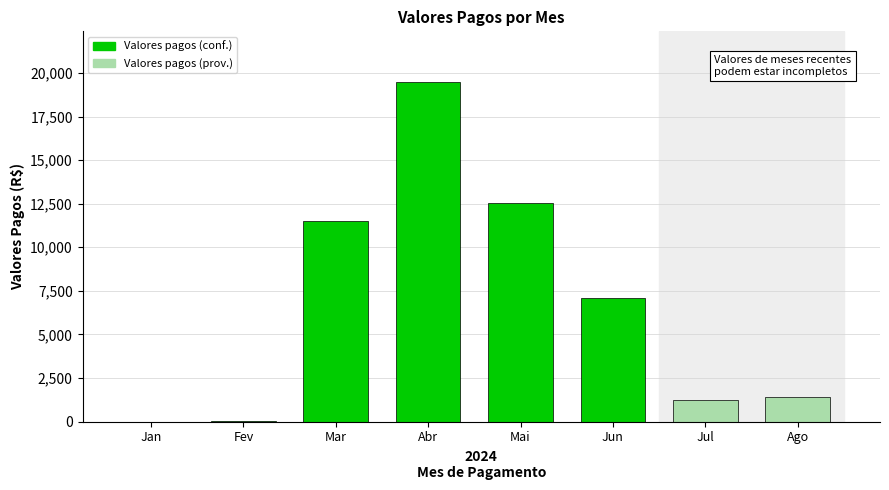

Is it true that the value at Jan is 7506.6?

False